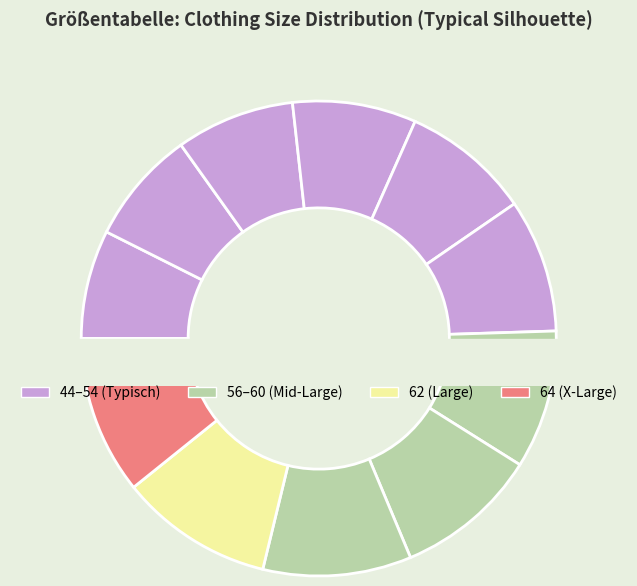

How many slices are in this pie chart?

11